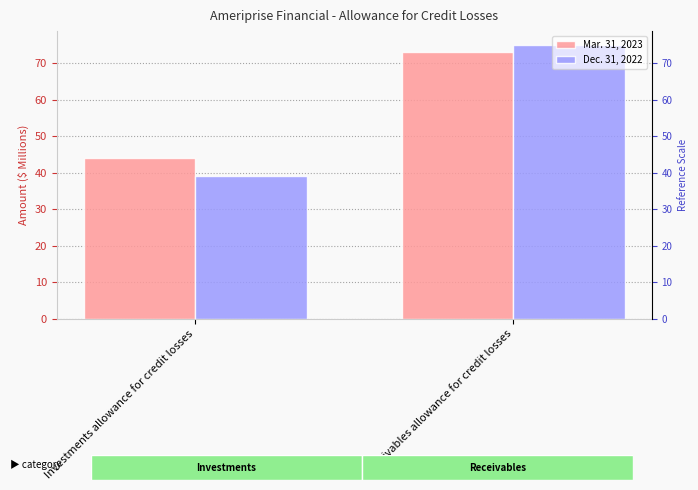

How many bars are there in each group?

2